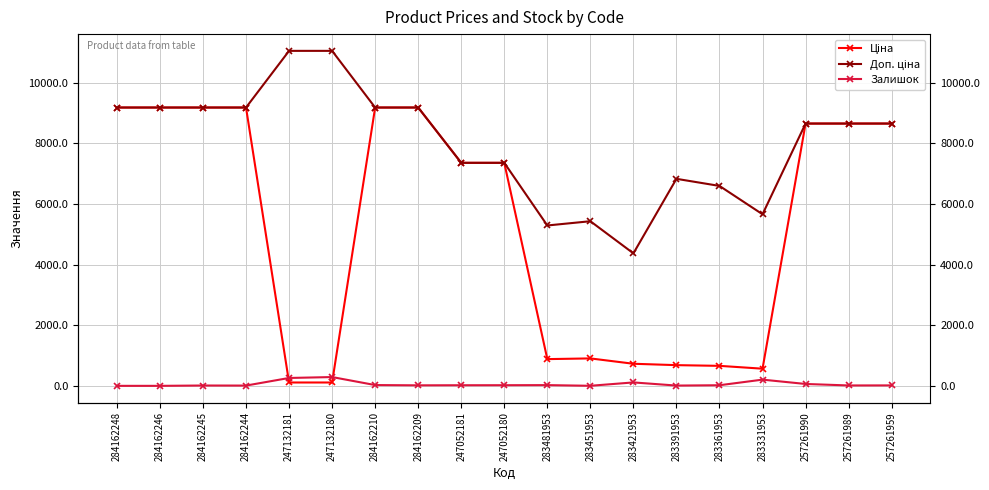

Where is Залишок nearest to the value 145?

283421953